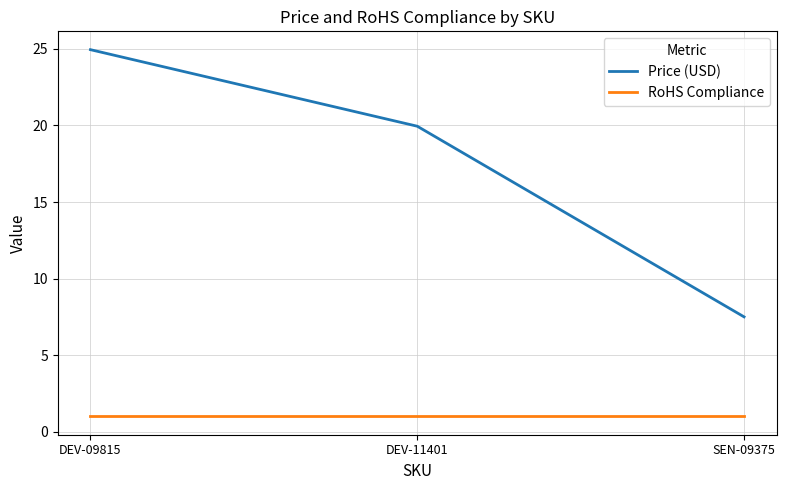

What is the smallest value displayed?

1.0